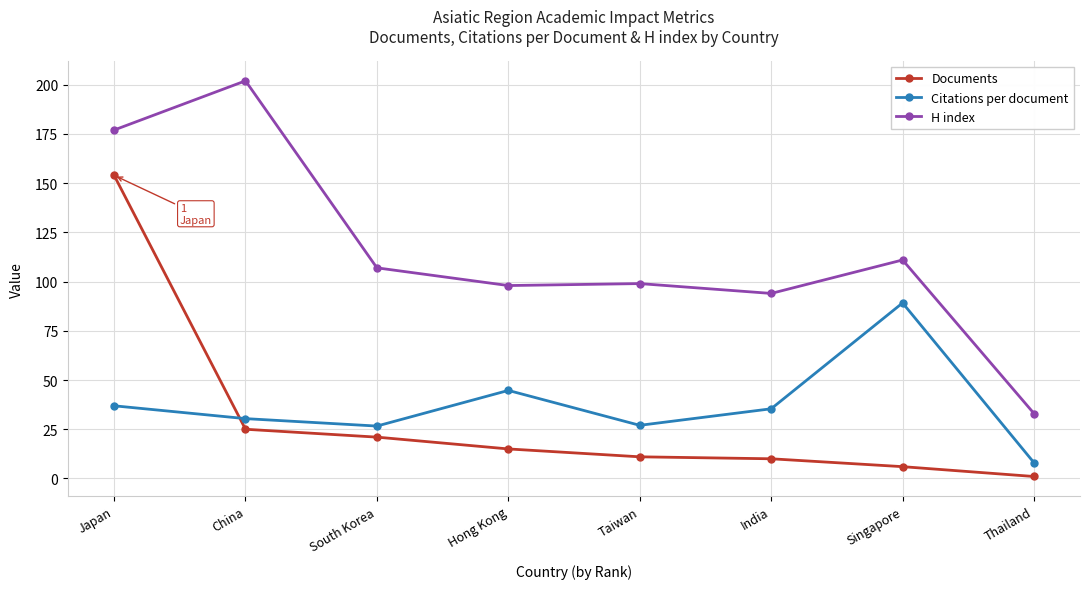

Does the chart have visible grid lines?

Yes